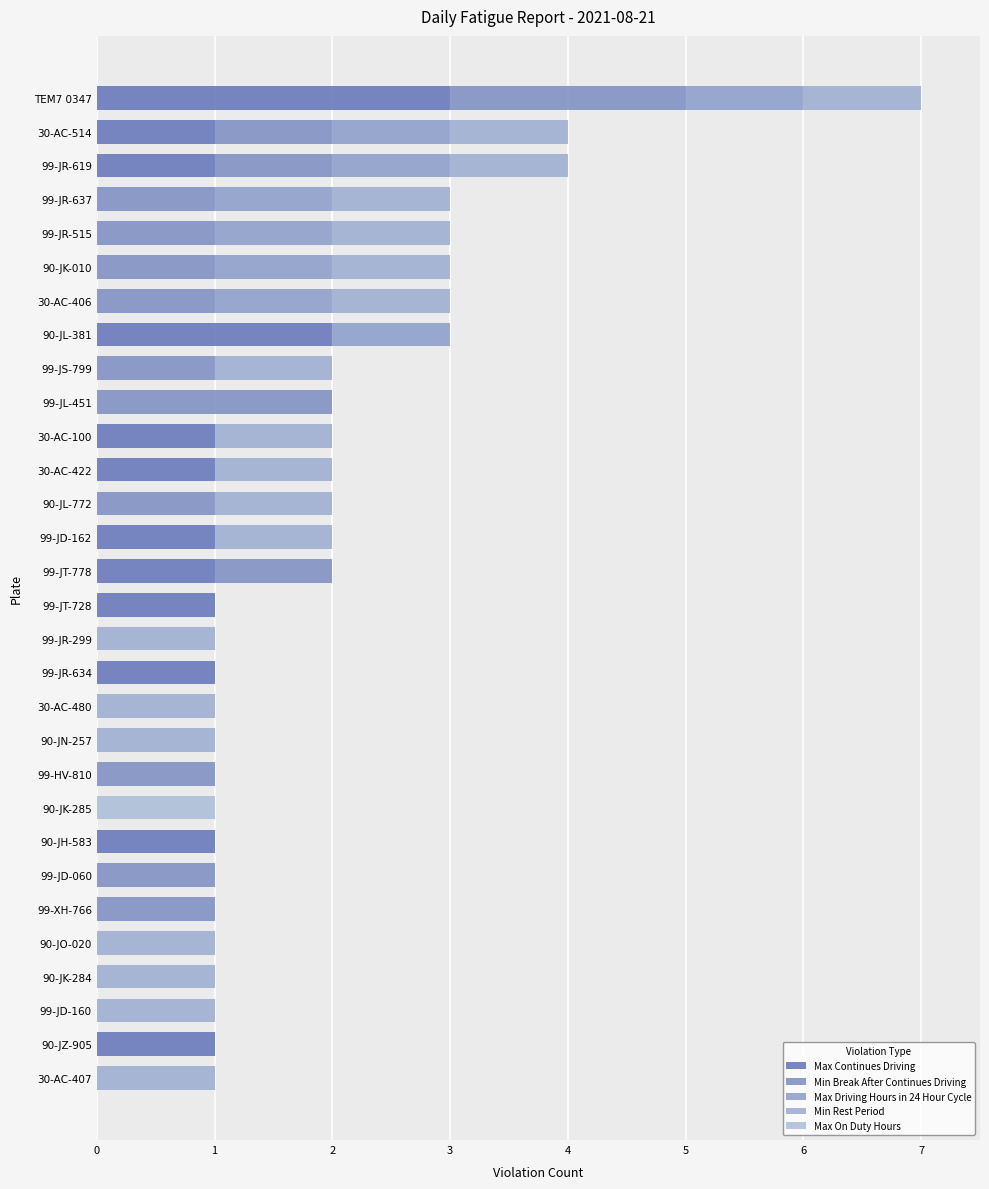

What are all the series names shown in the legend?

Max Continues Driving, Min Break After Continues Driving, Max Driving Hours in 24 Hour Cycle, Min Rest Period, Max On Duty Hours